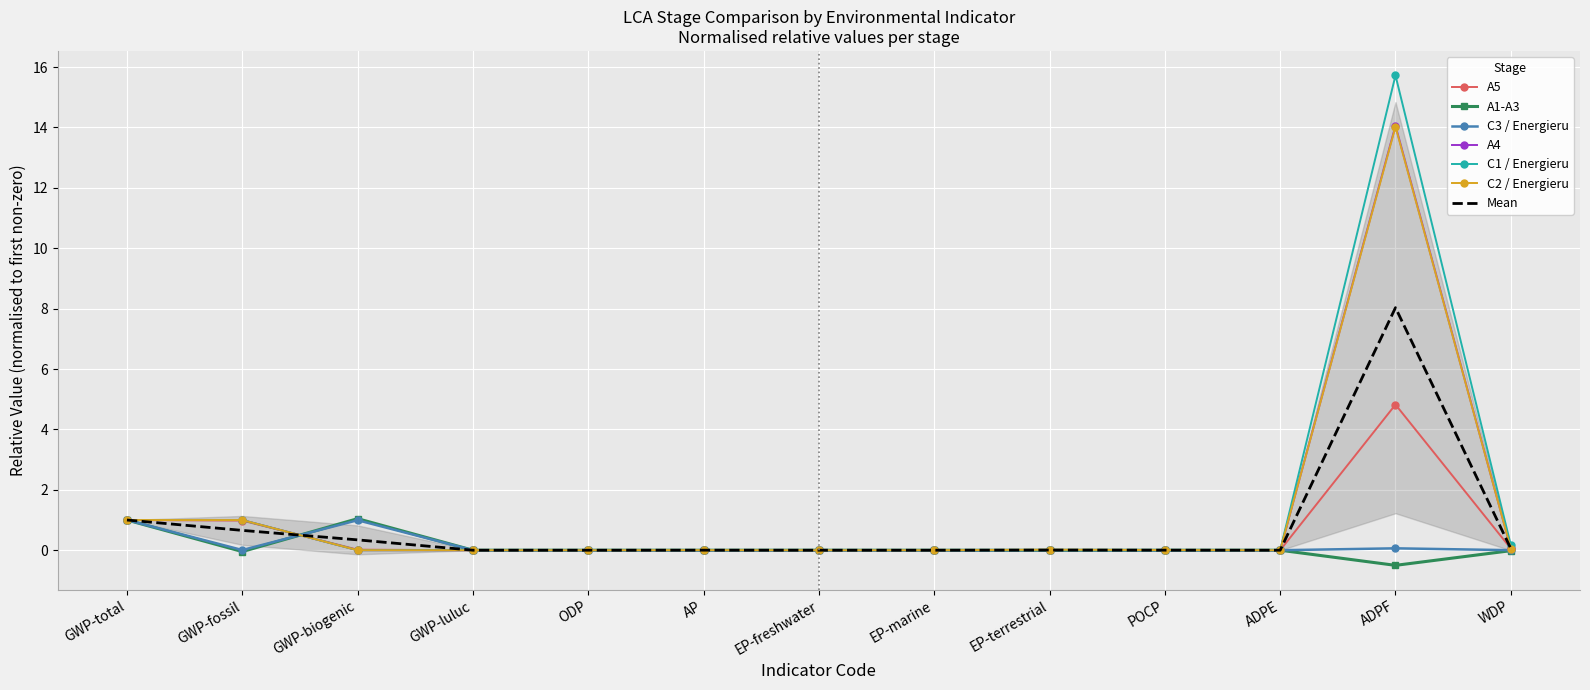

How many distinct data groups are displayed?

6